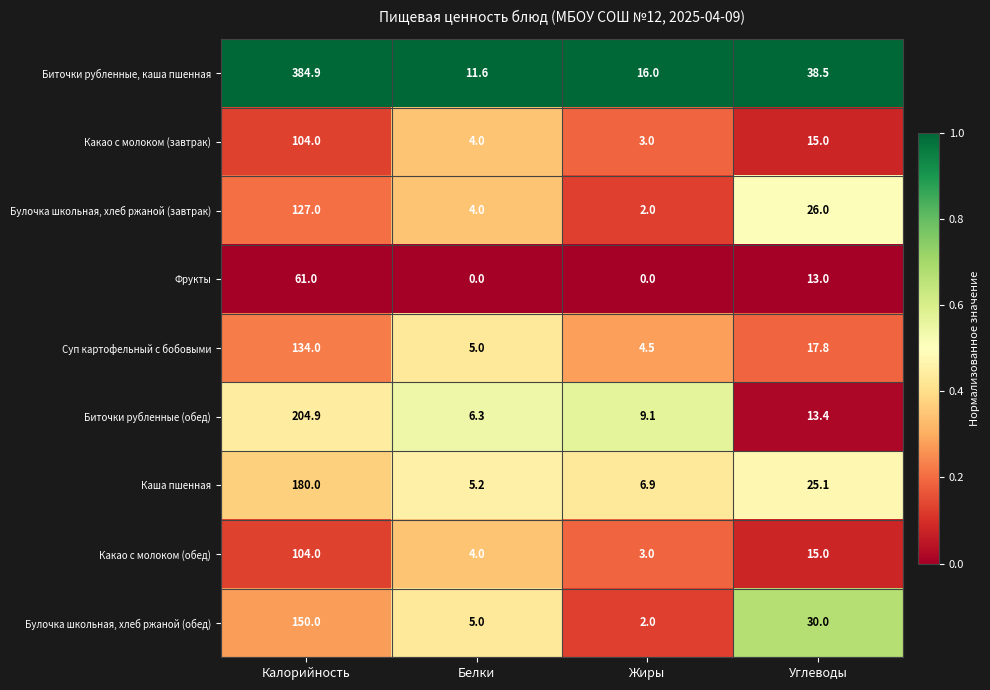

List the labels in order of Суп картофельный с бобовыми value, largest first.

Калорийность, Углеводы, Белки, Жиры